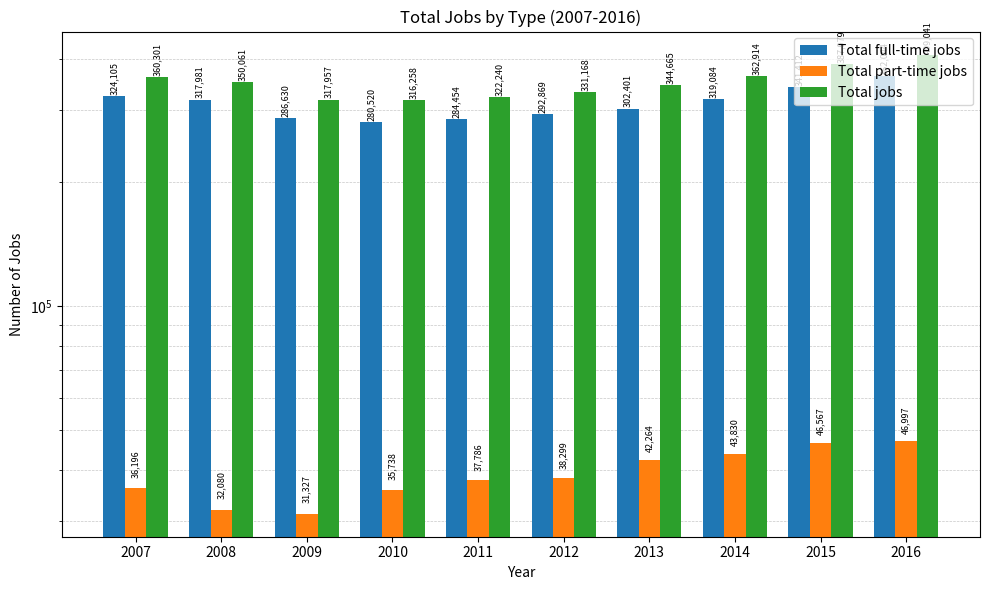

The Total full-time jobs series shows 280520 at 2010. True or false?

True